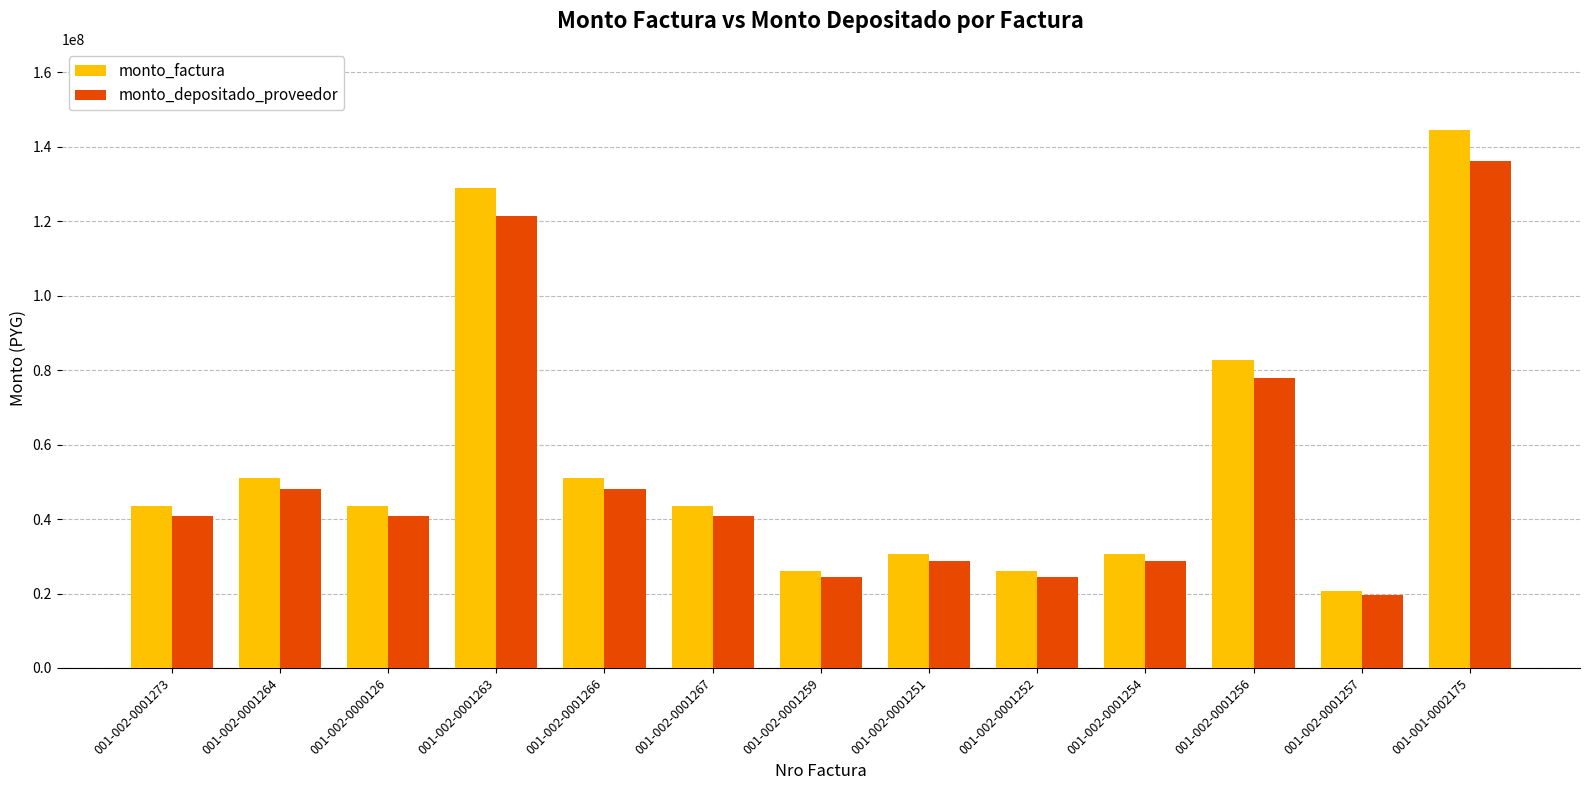

What is the value of the monto_factura bar at the 9th from the left?

26100000